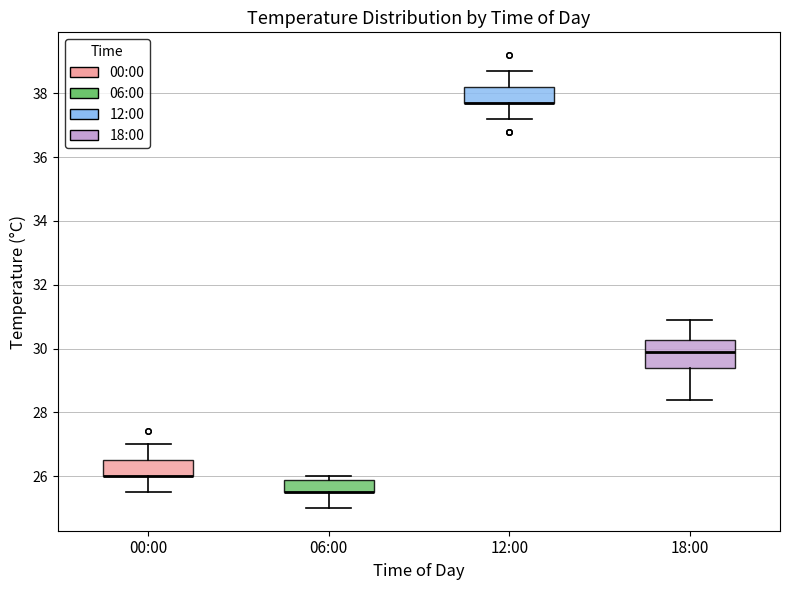

Reading left to right, transcribe this box plot: for each box, give where its median line is, the range the box spans, and where its two whiskers end, as read against the y-axis. The values are not printed on the chart, so give them approximately, as read against the axis.

00:00: median 26.0 (drawn on the box's lower edge), box 26.0 to 26.6, whiskers 25.6 to 27.0
06:00: median 25.6 (drawn on the box's lower edge), box 25.6 to 25.8, whiskers 25.0 to 26.0
12:00: median 37.8 (drawn on the box's lower edge), box 37.8 to 38.2, whiskers 37.2 to 38.8
18:00: median 30.0, box 29.4 to 30.2, whiskers 28.4 to 31.0